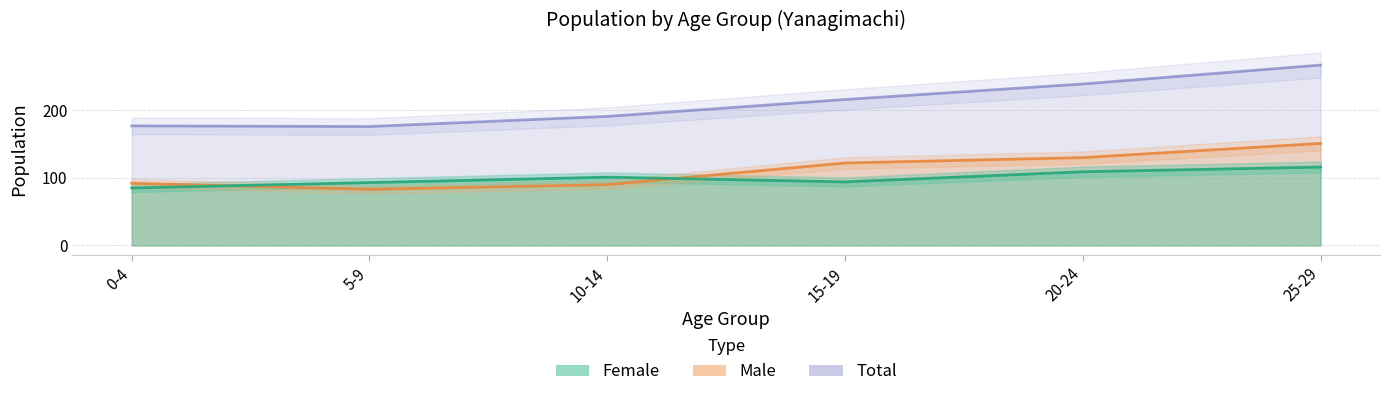

In female, how many points are lower than both neighbors (excluding endpoints)?

1